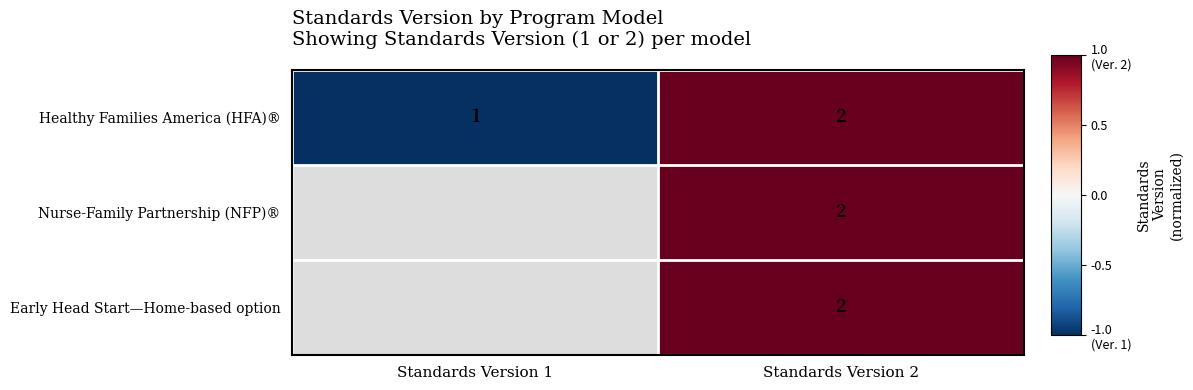

What is the total value across all series at Standards Version 2?

6